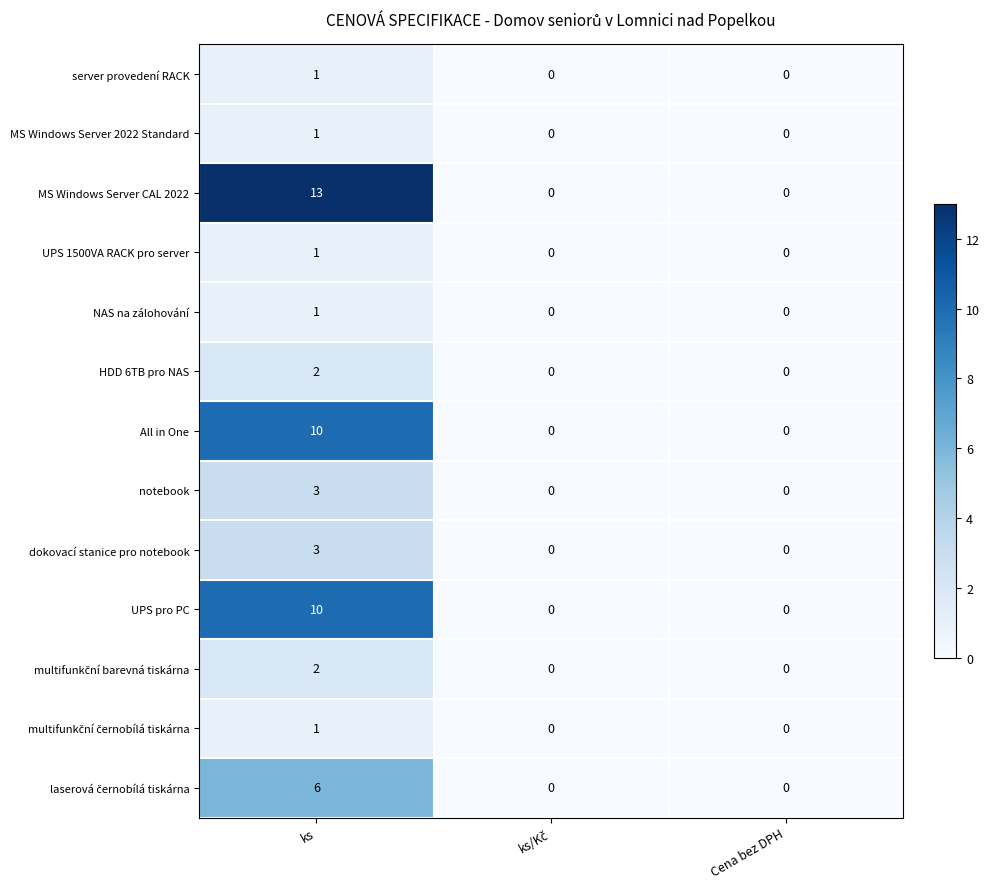

What is the total value across all series at ks?

54